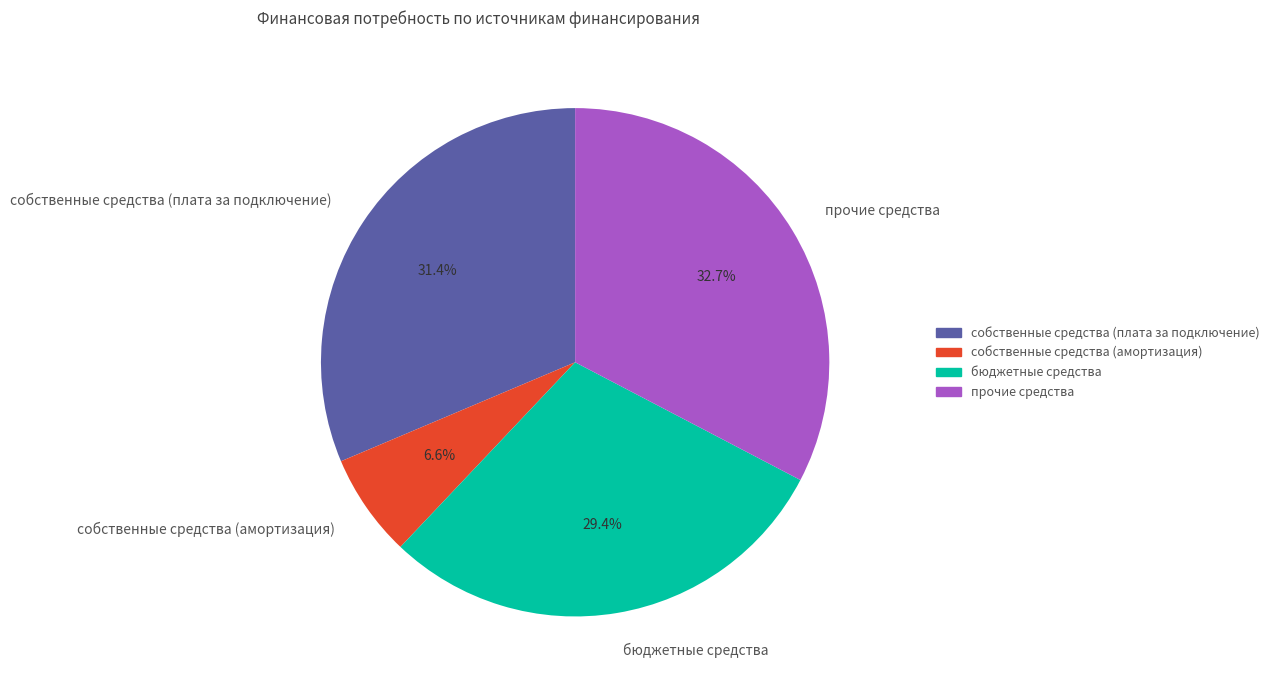

What is the ratio of the value at бюджетные средства to the value at прочие средства?

0.9